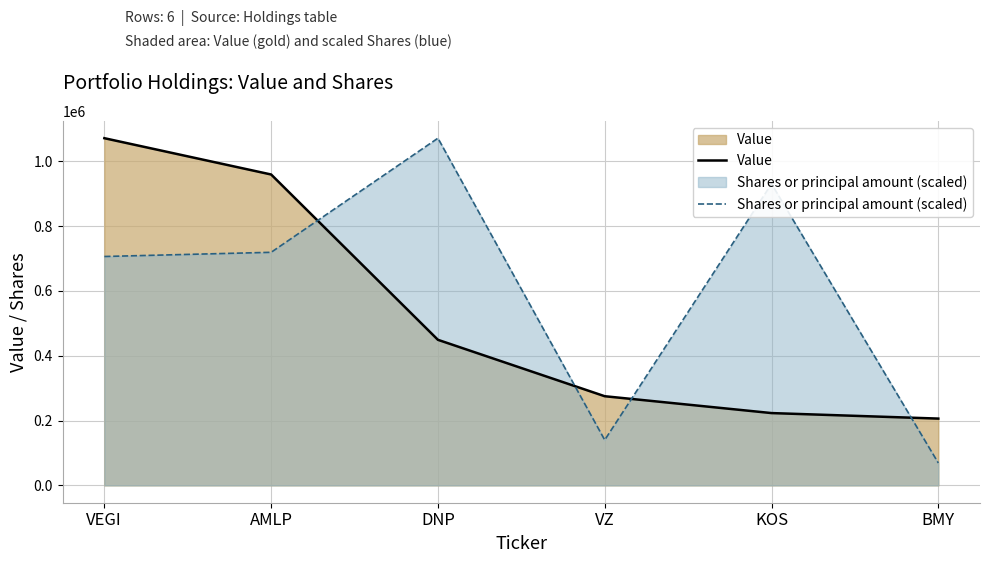

How many intersections are there between Value and Shares or principal amount (scaled)?

4